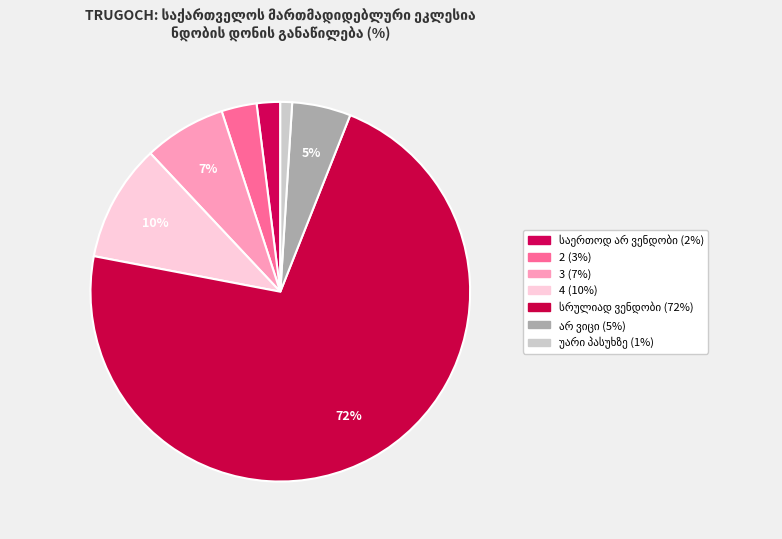

Is საერთოდ არ ვენდობი the majority of the pie?

No